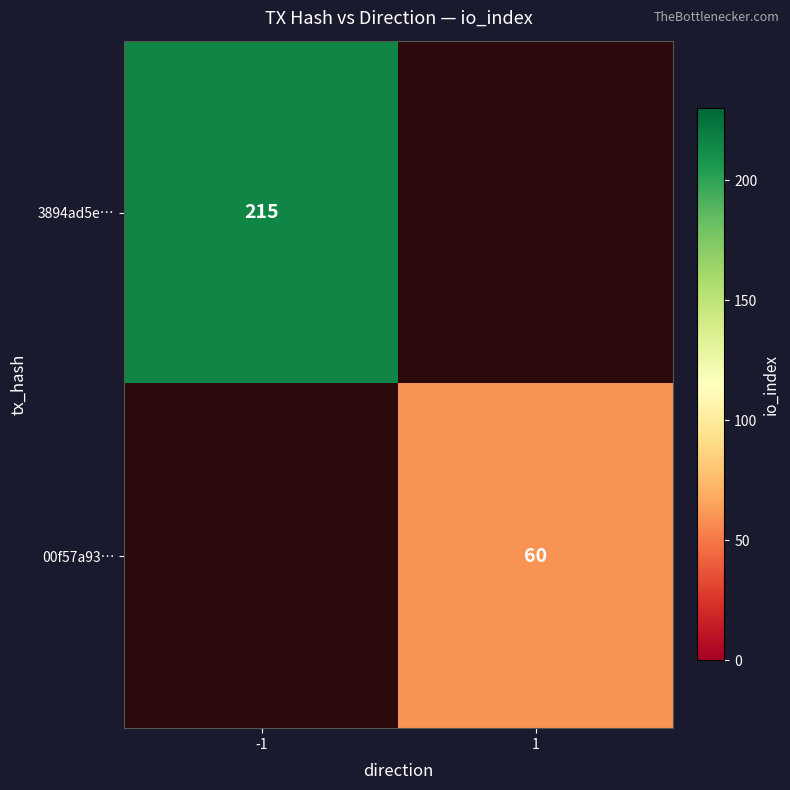

At how many categories does at least one series exceed 145?

1